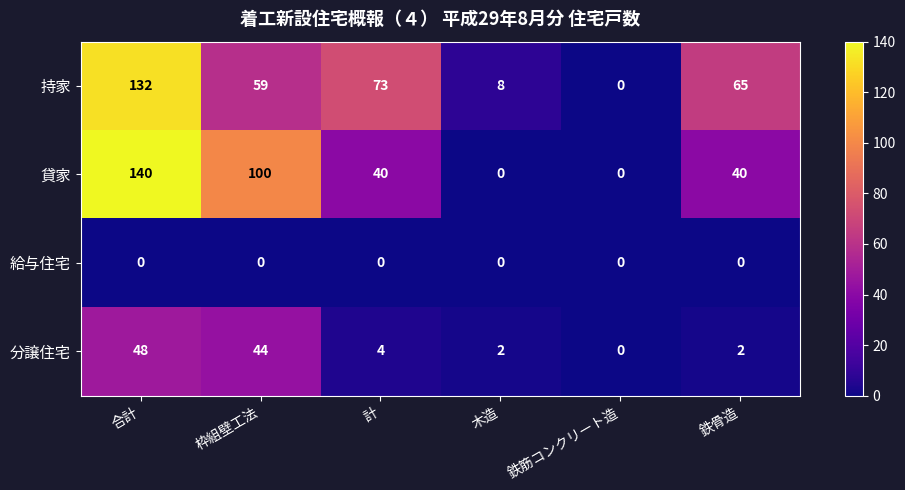

Which series has the largest total across all categories?

持家